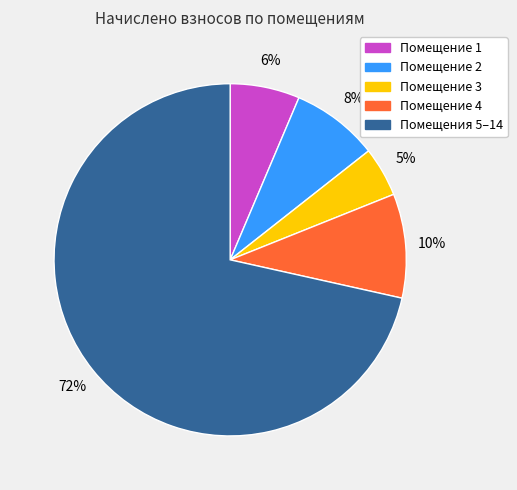

The Помещение 4 slice represents 10% of the pie. True or false?

True